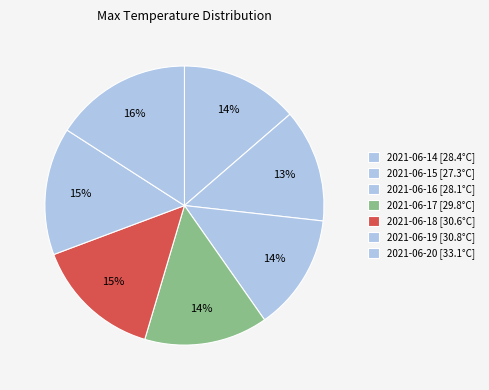

The 2021-06-15 slice represents 24% of the pie. True or false?

False